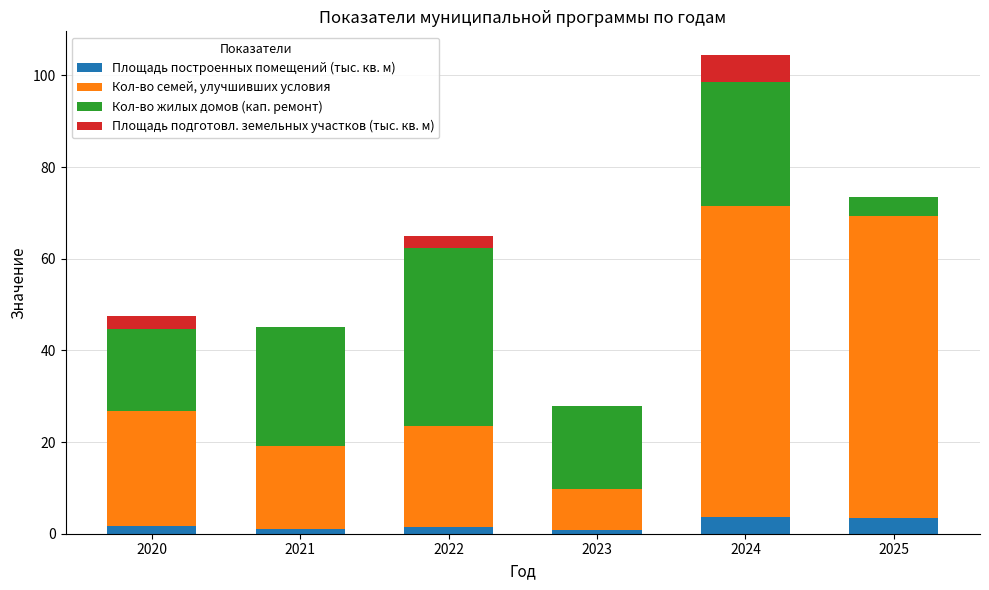

Count the number of data series in this chart.

4